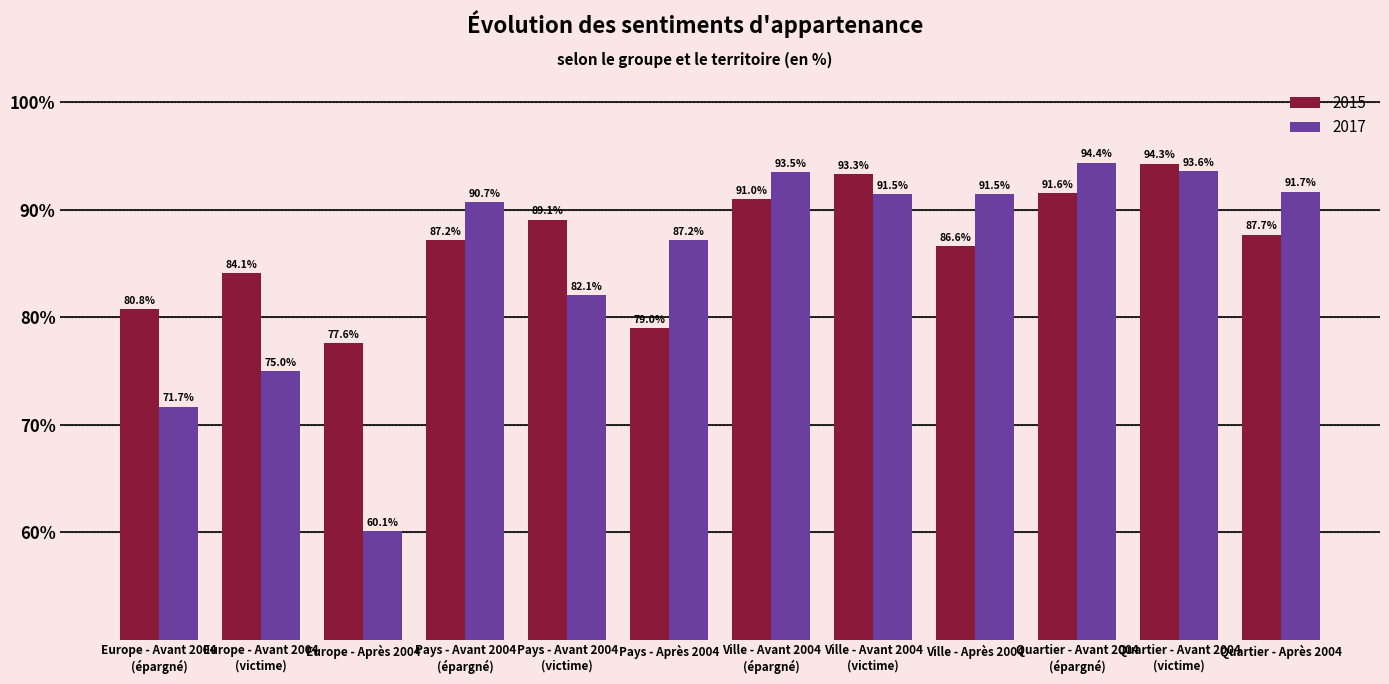

Which series changed the most between Ville - Après 2004 and Quartier - Après 2004?

2015